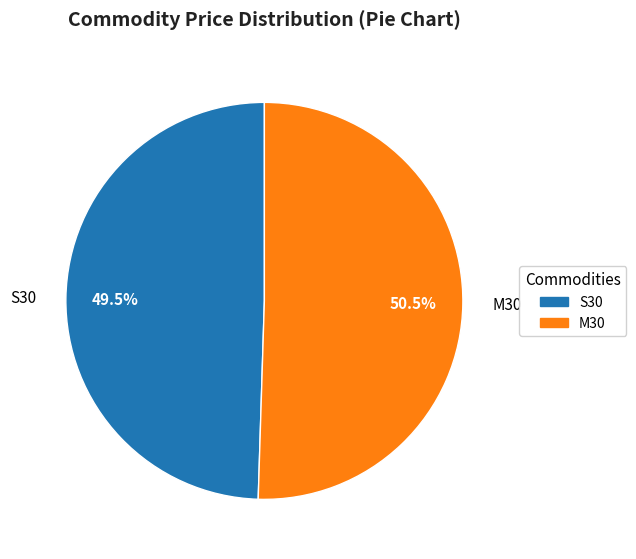

Rank the categories by value from lowest to highest.

S30, M30